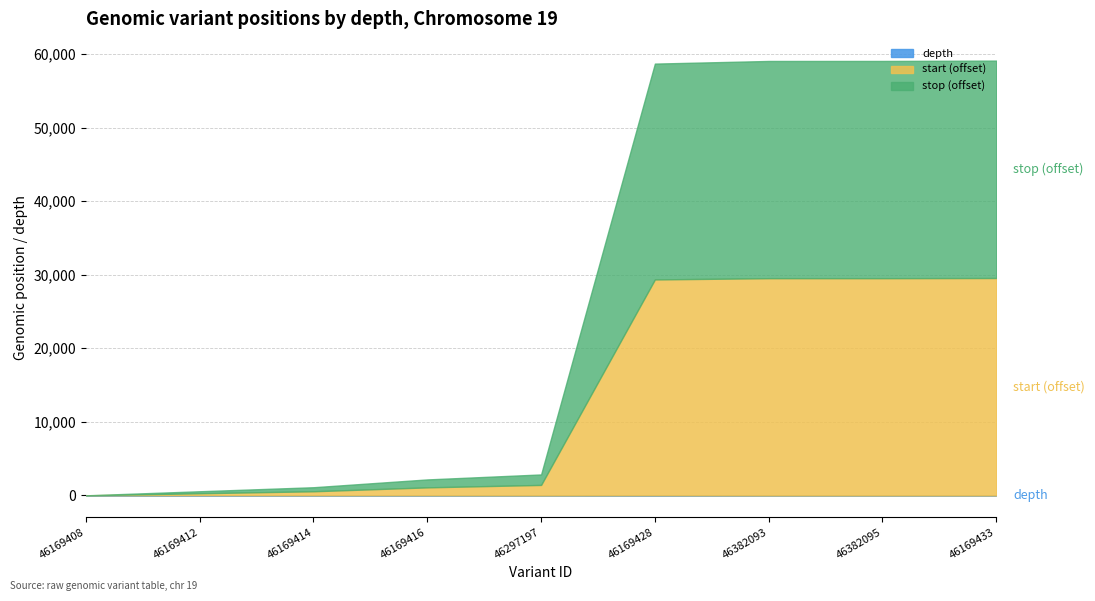

List the labels in order of start value, smallest first.

46169408, 46169412, 46169414, 46169416, 46297197, 46169428, 46382093, 46382095, 46169433